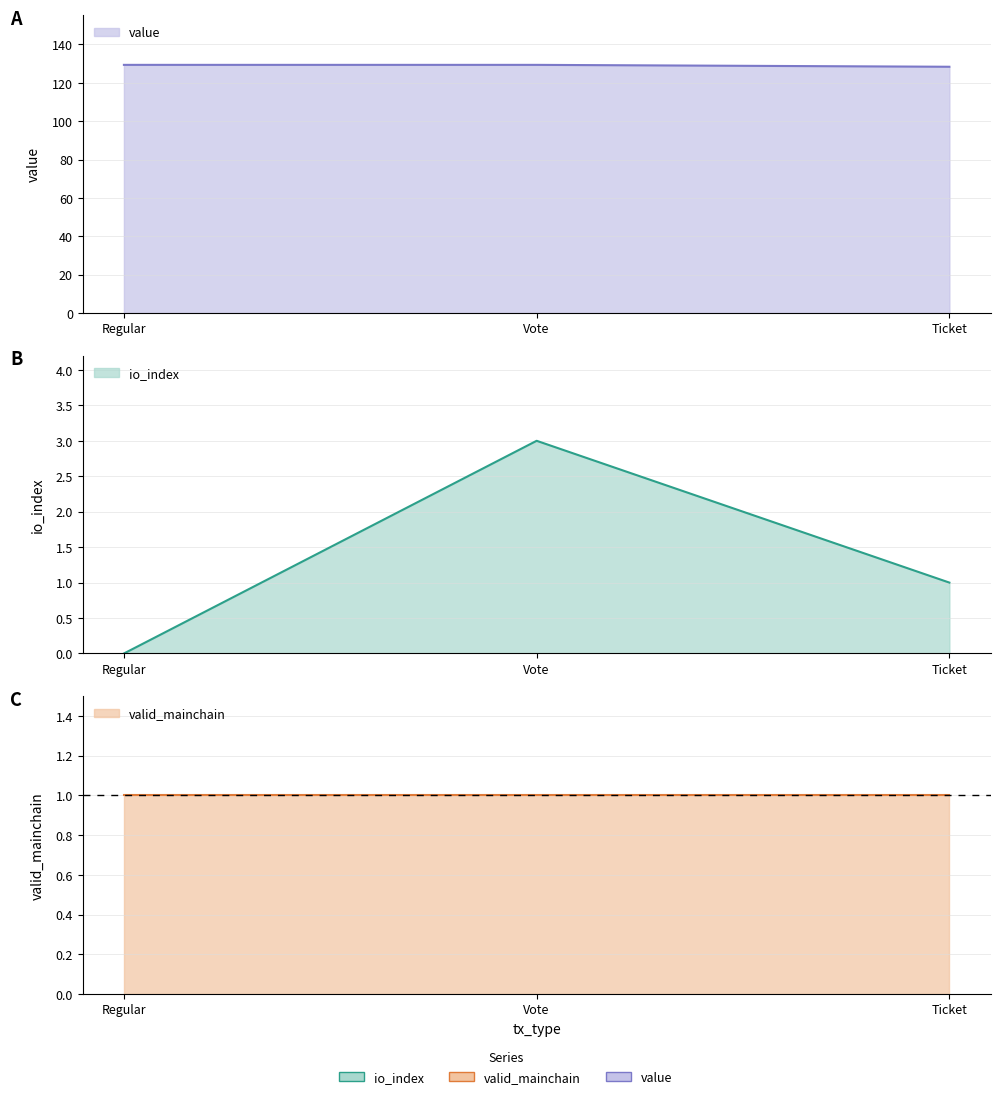

At how many categories does at least one series exceed 93?

3